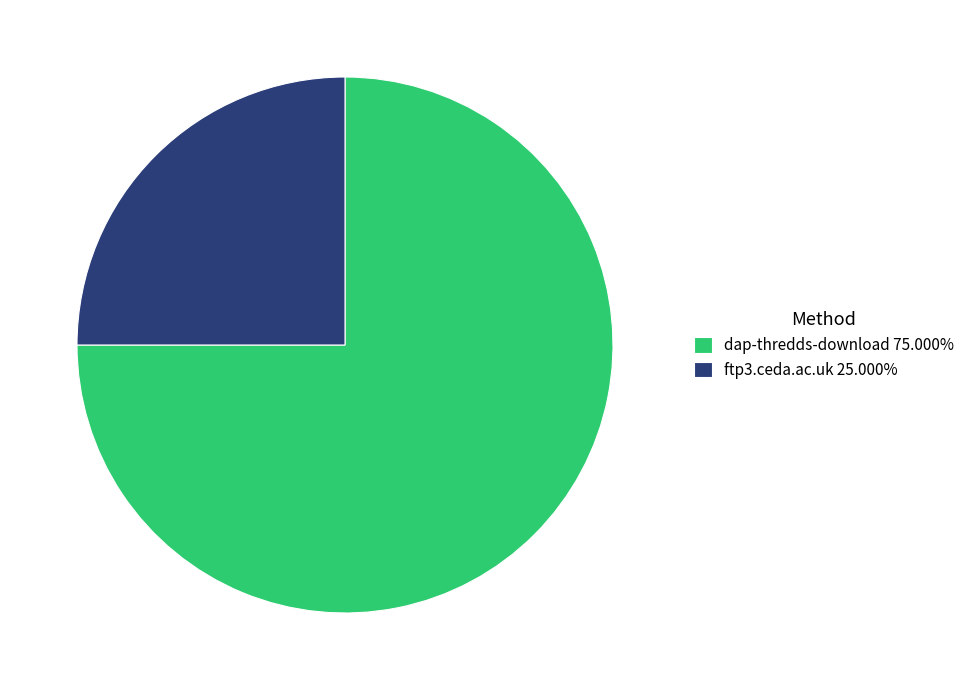

Do ftp3.ceda.ac.uk and dap-thredds-download together represent more than half of the pie?

Yes